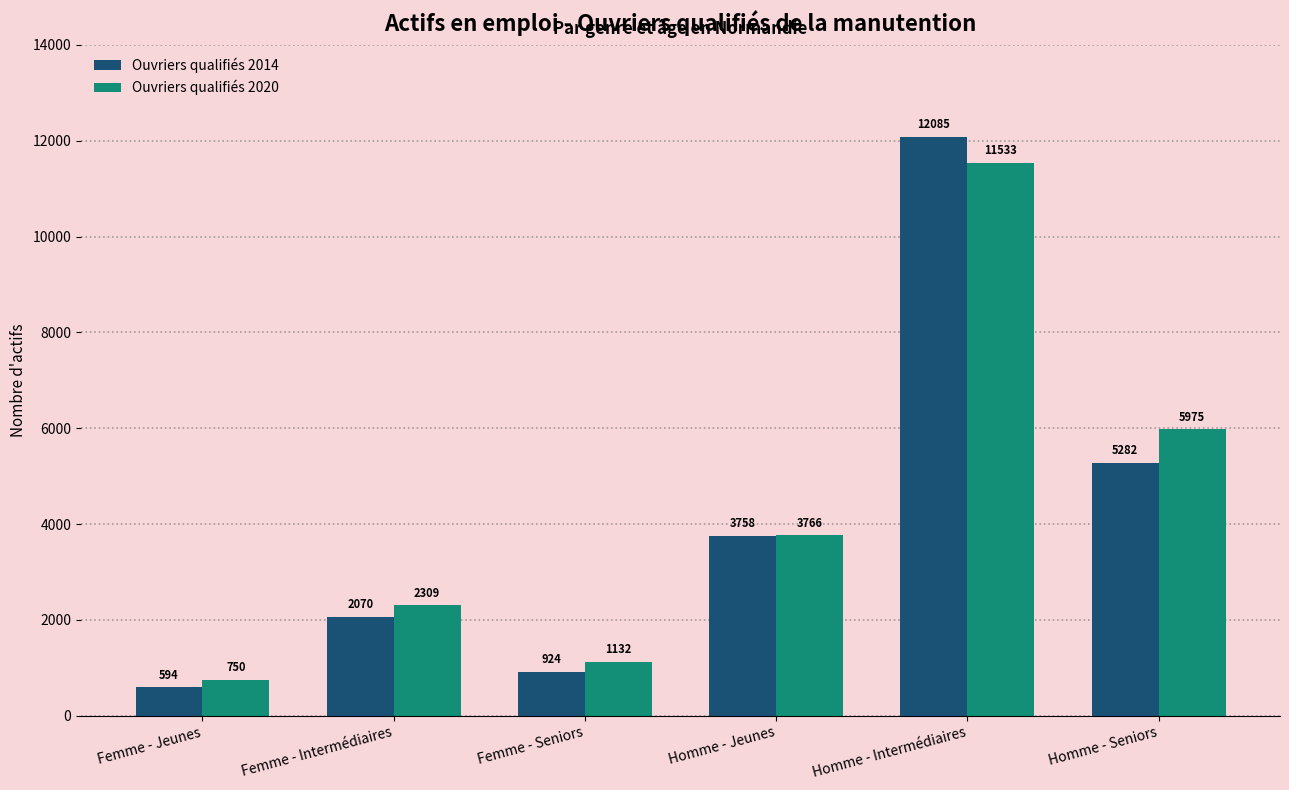

What is the difference between the second highest and minimum values in the Ouvriers qualifiés 2020 series?

5224.8